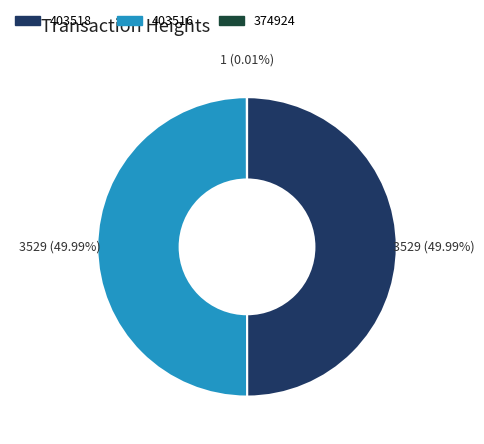

The 403518 slice represents 60% of the pie. True or false?

False